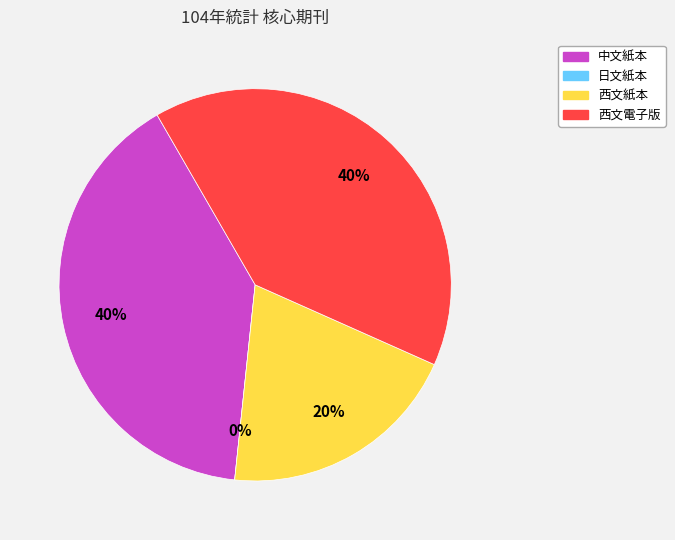

What is the change in value from 日文紙本 to 西文紙本?

+5